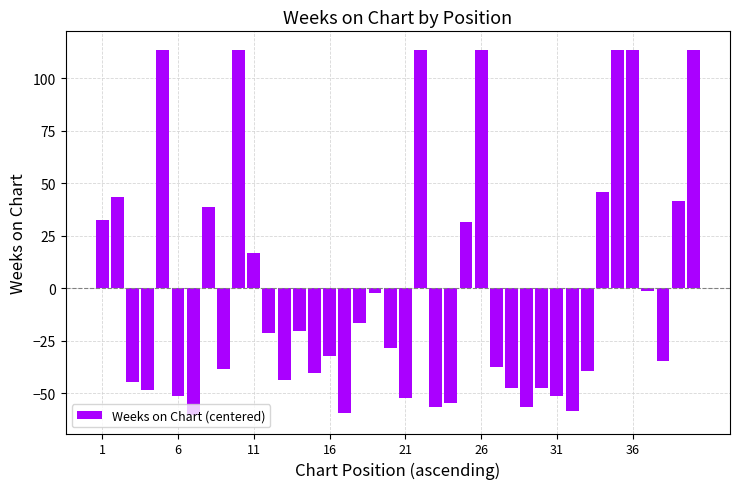

What is the value of the 1st bar from the left?

32.6